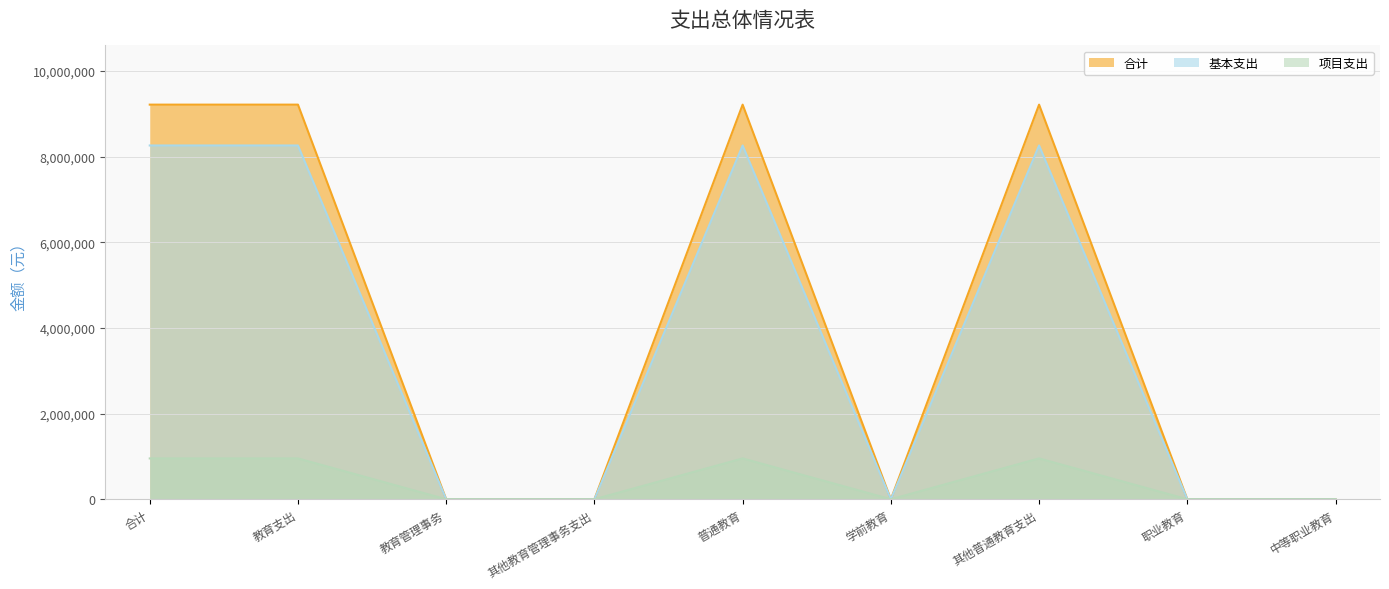

What is the sum of all 合计 values?

3813000